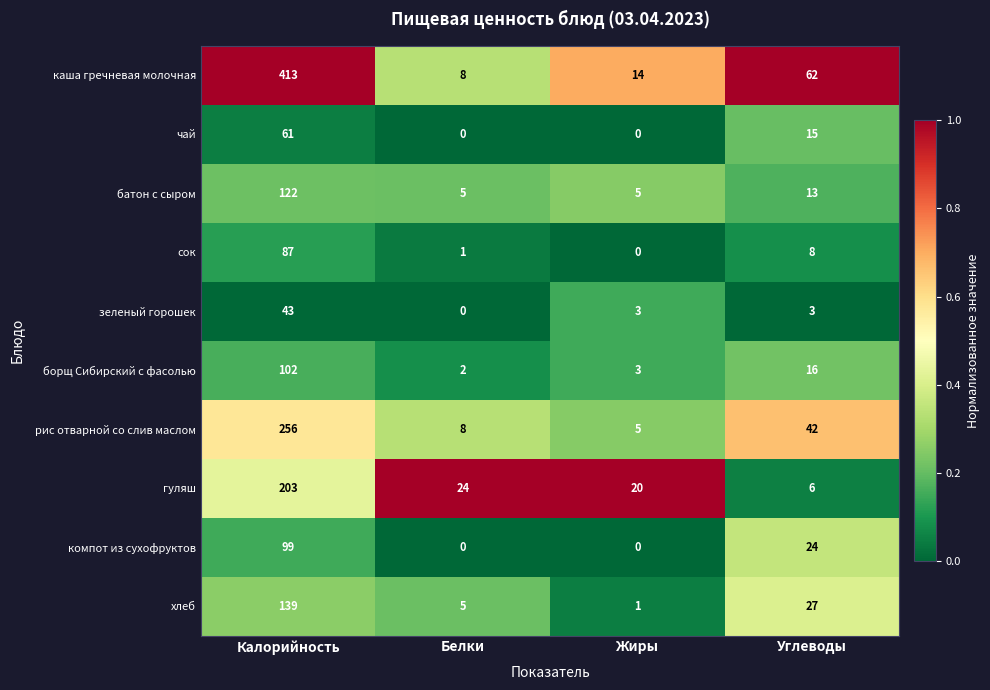

At which label does батон с сыром first exceed 13?

Калорийность